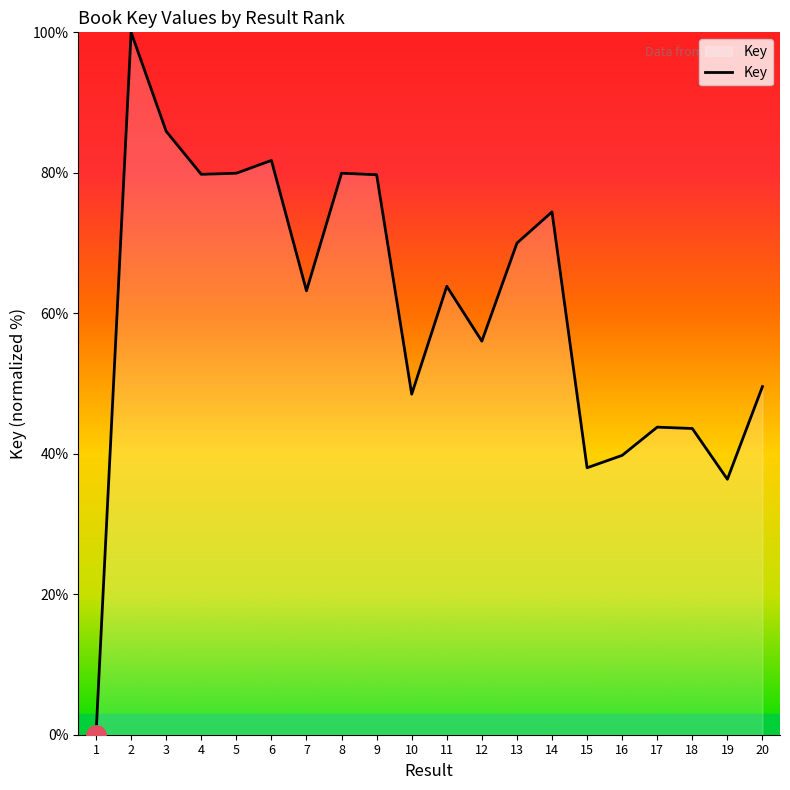

What is the maximum value shown in the chart?

100.0